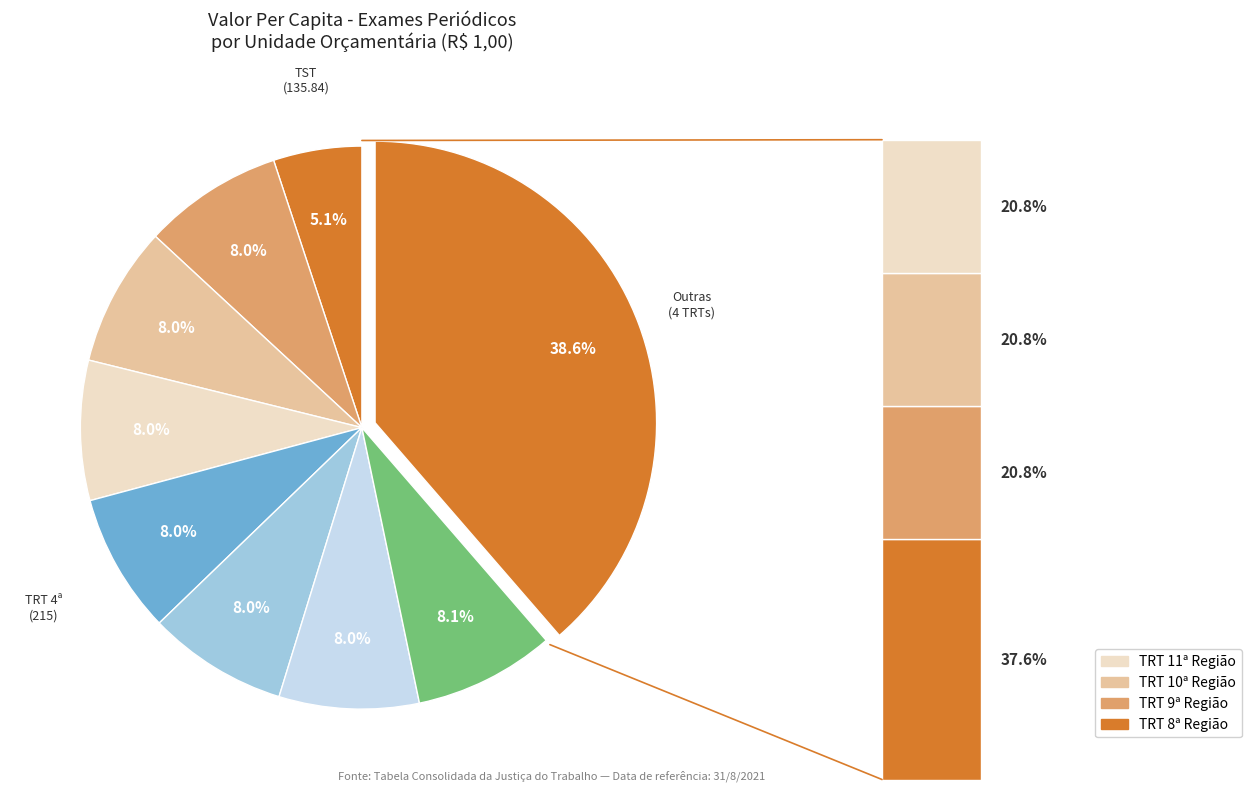

What is the ratio of the value at TRT 2ª Região to the value at TRT 3ª Região?

1.0